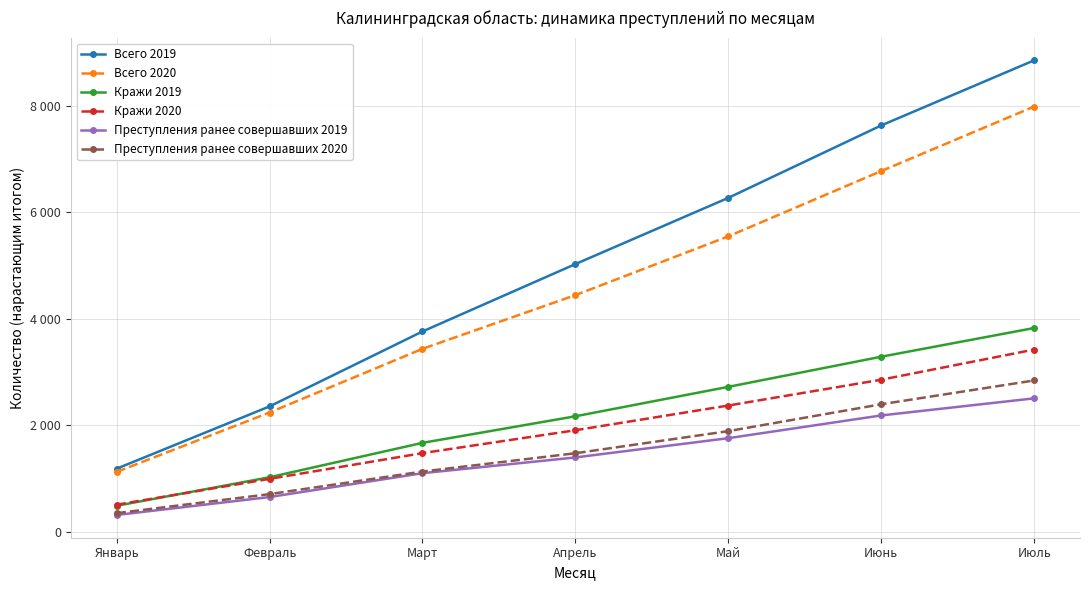

Does the chart have visible grid lines?

Yes